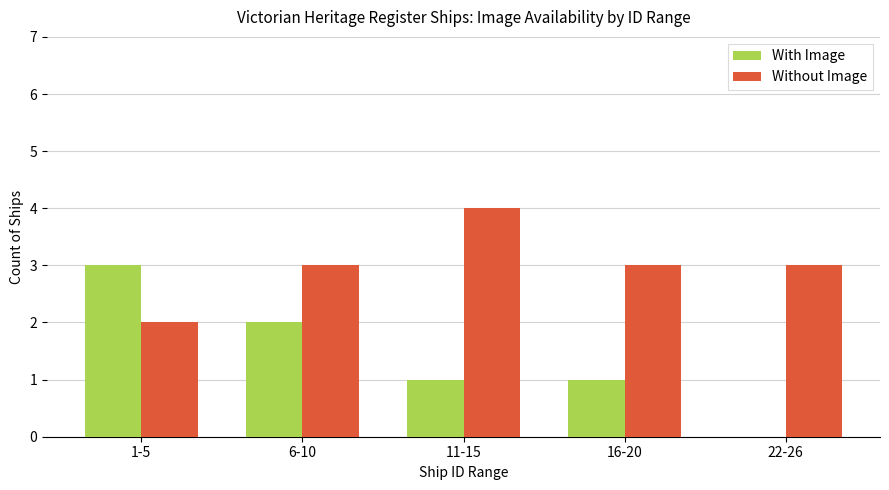

How many categories are shown in the chart?

5